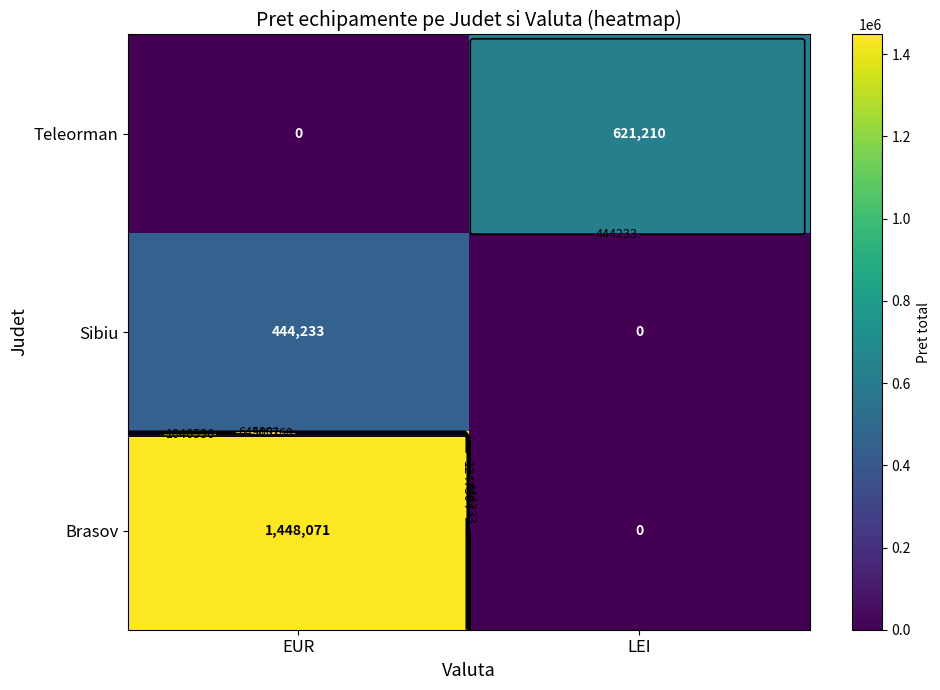

How many positive values does the Teleorman series have?

1